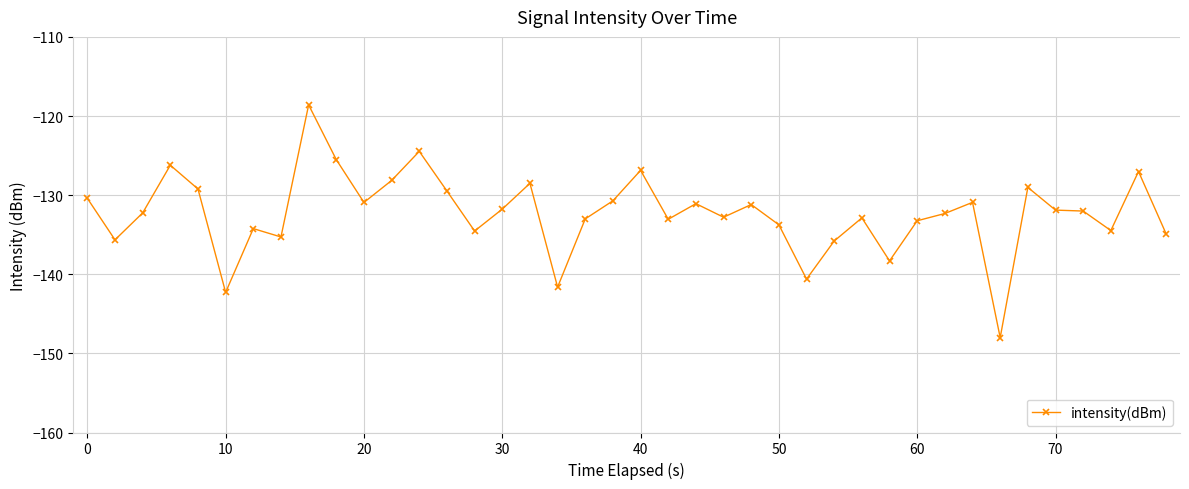

True or false: the data has more than 0 interior local peaks.

True